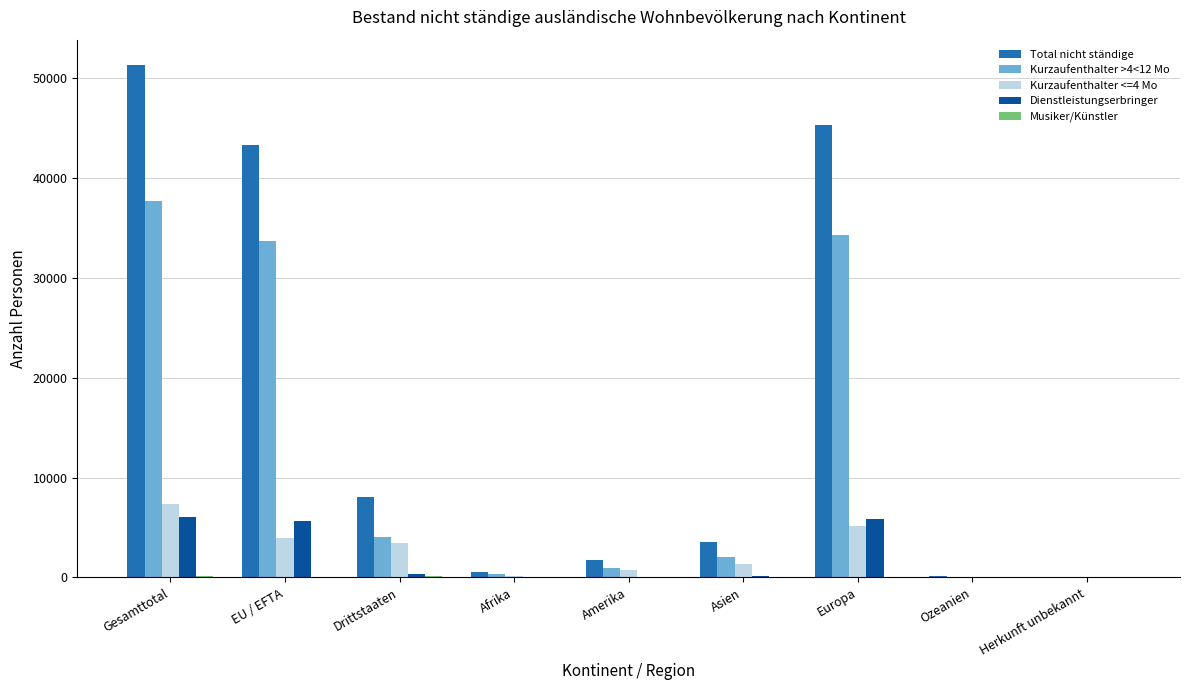

Between Europa and Herkunft unbekannt, which series saw the biggest shift?

Total nicht ständige